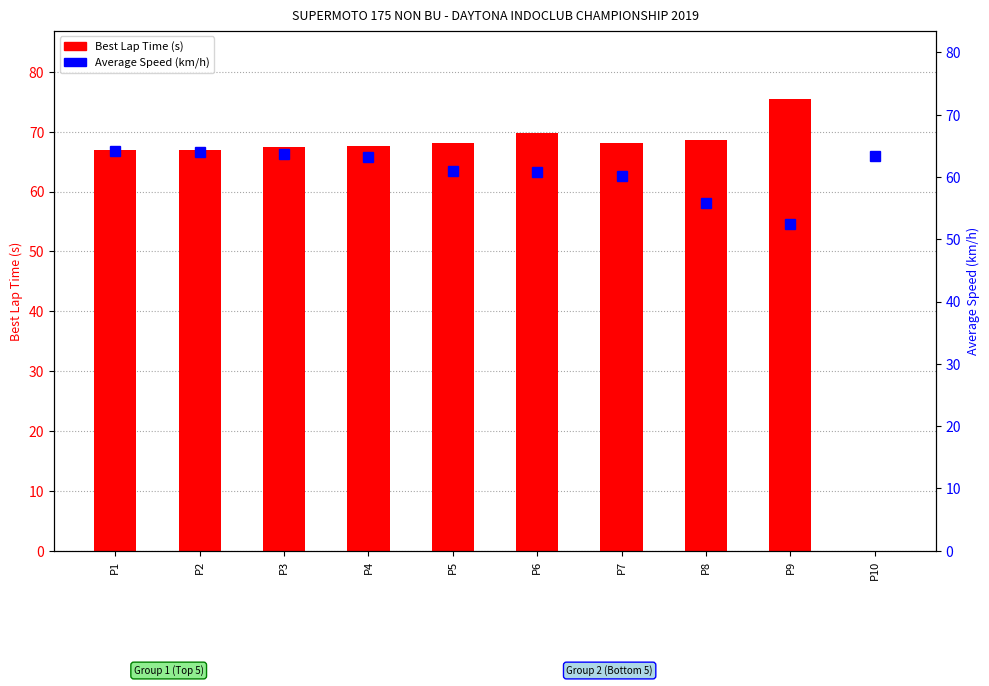

What is the greatest value displayed?

75.5